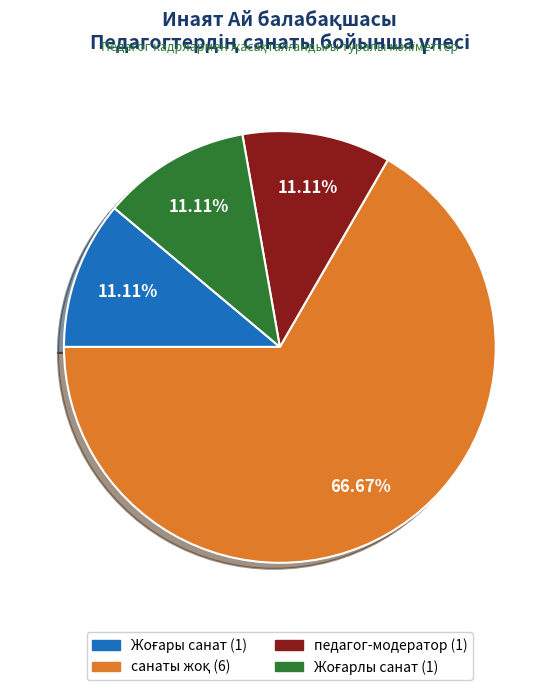

Does any single category account for the majority?

Yes